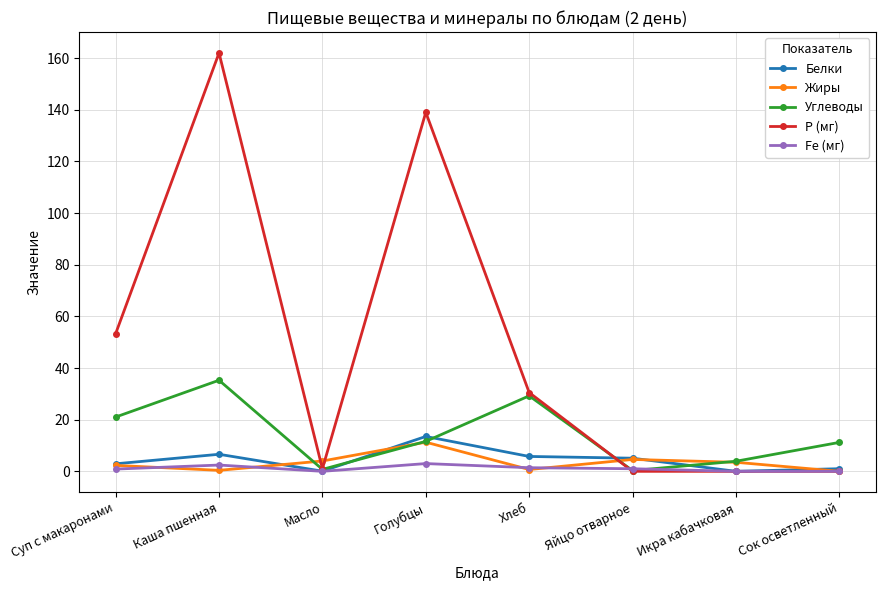

What is the label of the 1st point from the right?

Сок осветленный